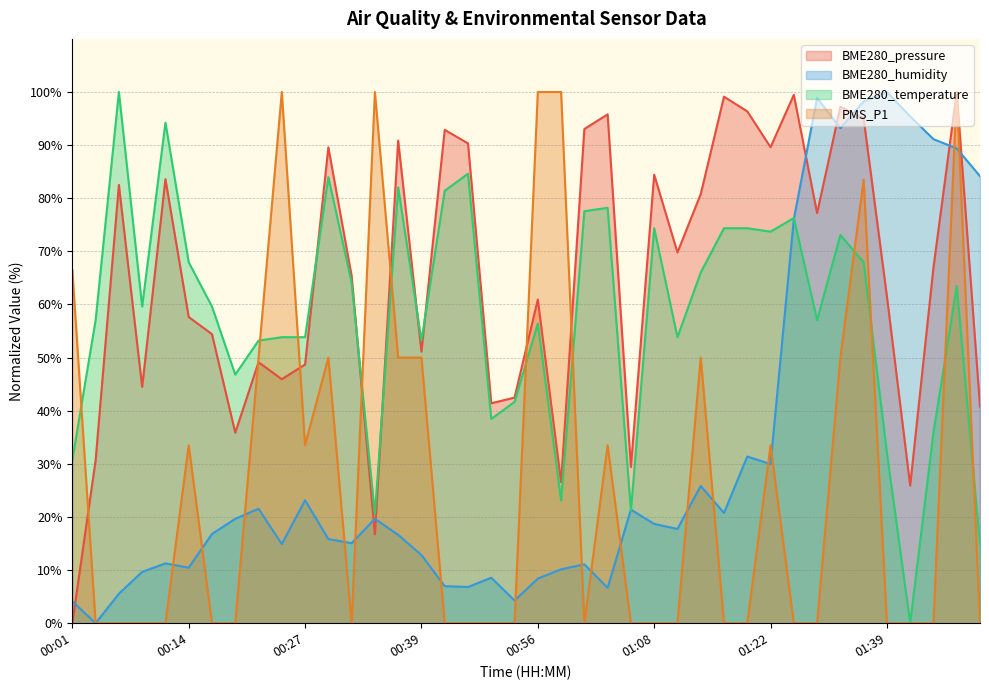

Which series ends up on top after the final intersection of BME280_humidity and BME280_temperature?

BME280_humidity